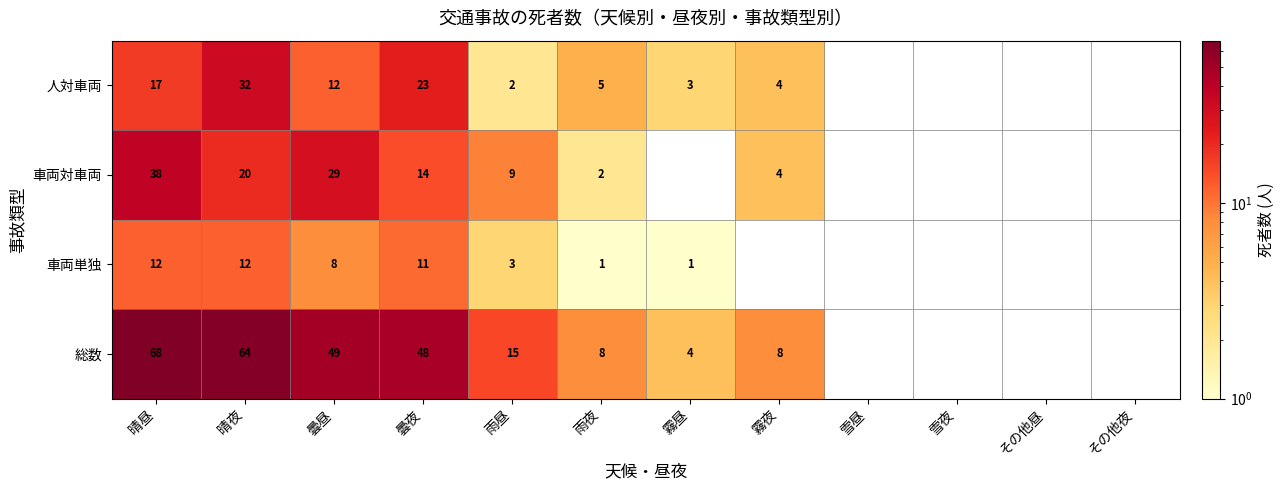

At 曇夜, list the series in order from largest to smallest.

総数, 人対車両, 車両対車両, 車両単独